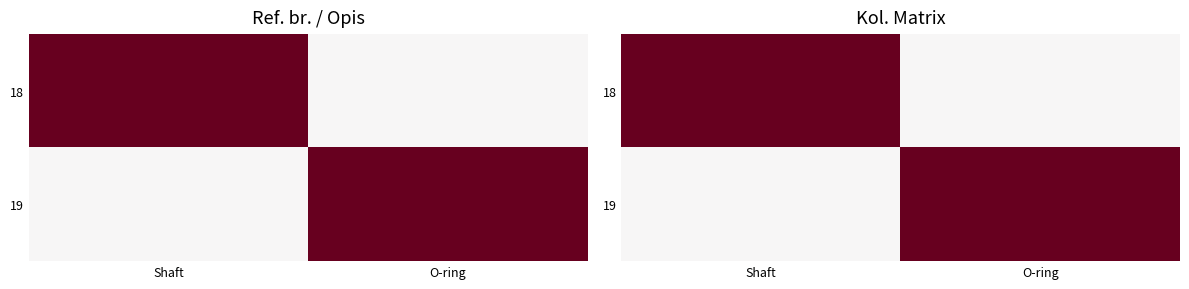

At which category is the sum across all series the highest?

Shaft